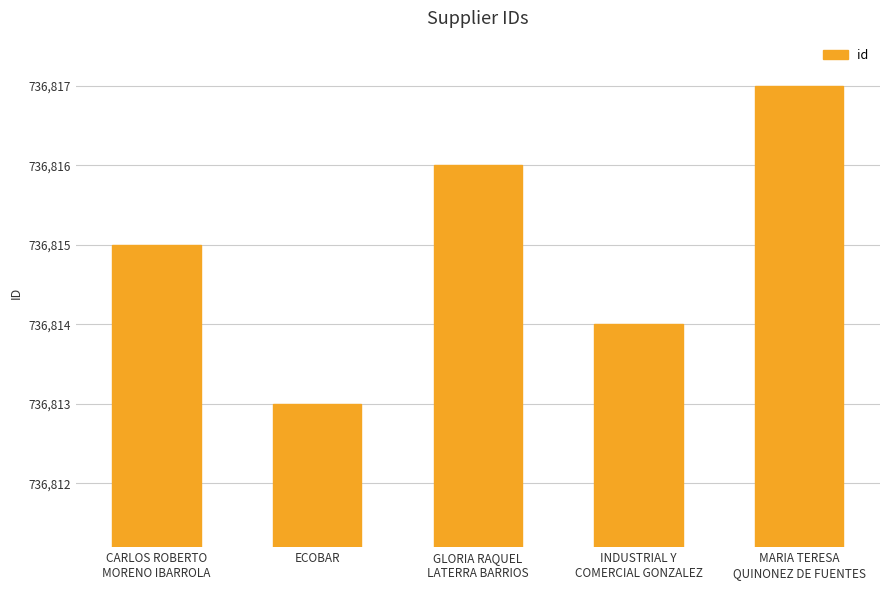

Count the values in the range 736814 to 736816.

3